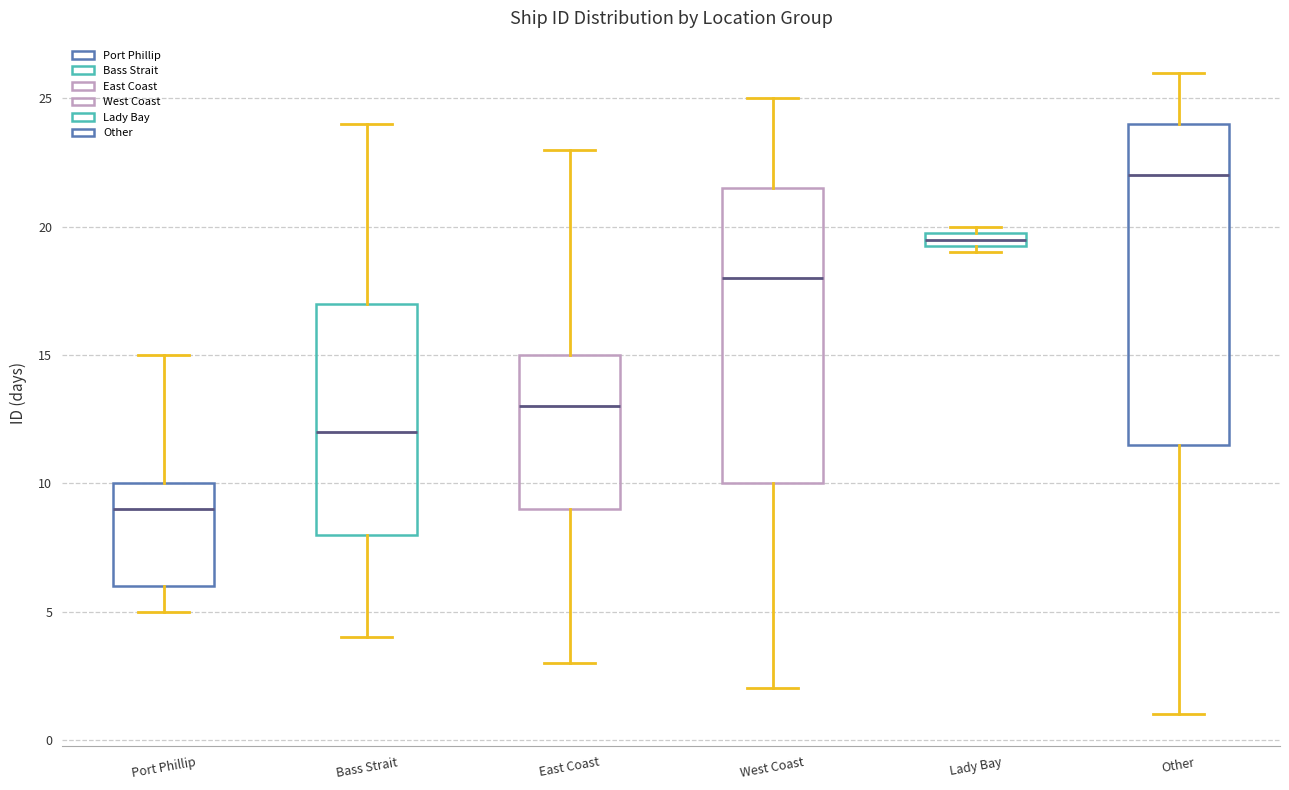

Which box has the highest median line?

Other